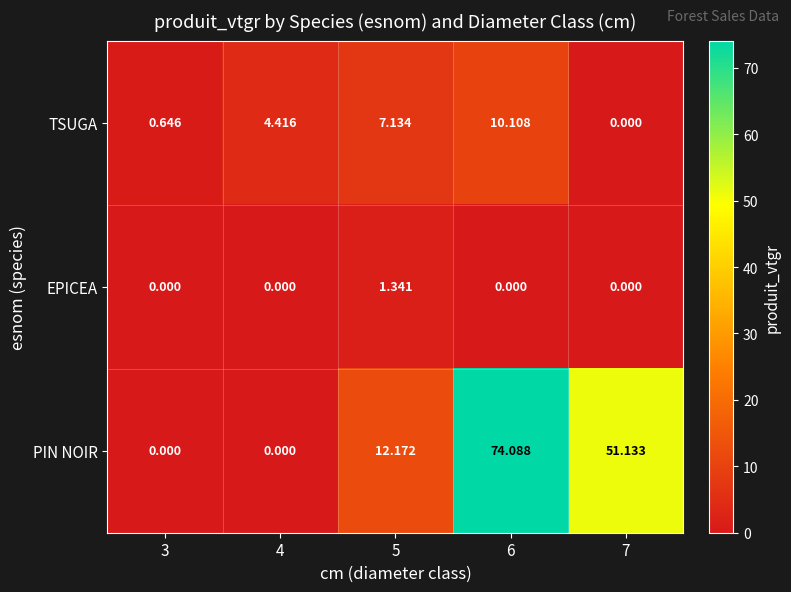

Which series has the largest total across all categories?

PIN NOIR